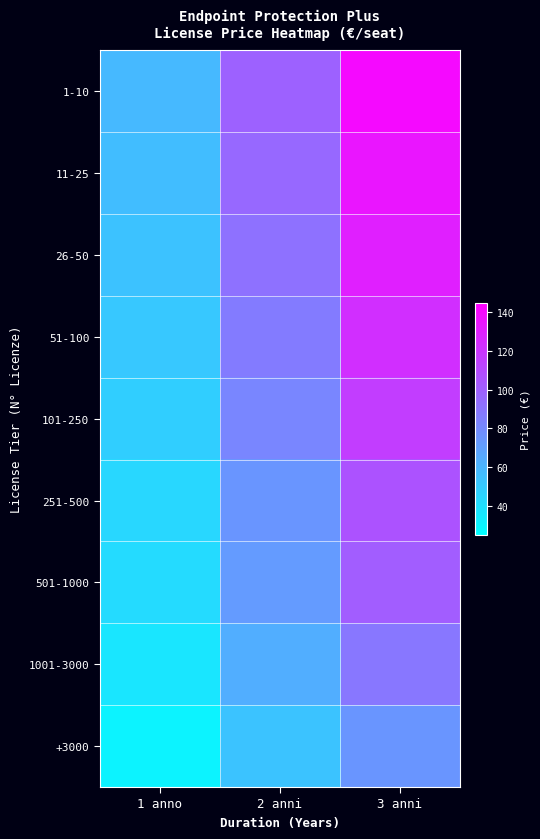

Reading right to left, list all the values displayed in this chart.

1-10: 3 anni=140	2 anni=99	1 anno=58
11-25: 3 anni=135	2 anni=96	1 anno=56
26-50: 3 anni=130	2 anni=92	1 anno=54
51-100: 3 anni=123	2 anni=87	1 anno=51
101-250: 3 anni=116	2 anni=82	1 anno=48
251-500: 3 anni=106	2 anni=75	1 anno=44
501-1000: 3 anni=101	2 anni=72	1 anno=42
1001-3000: 3 anni=89	2 anni=63	1 anno=37
+3000: 3 anni=75	2 anni=53	1 anno=31